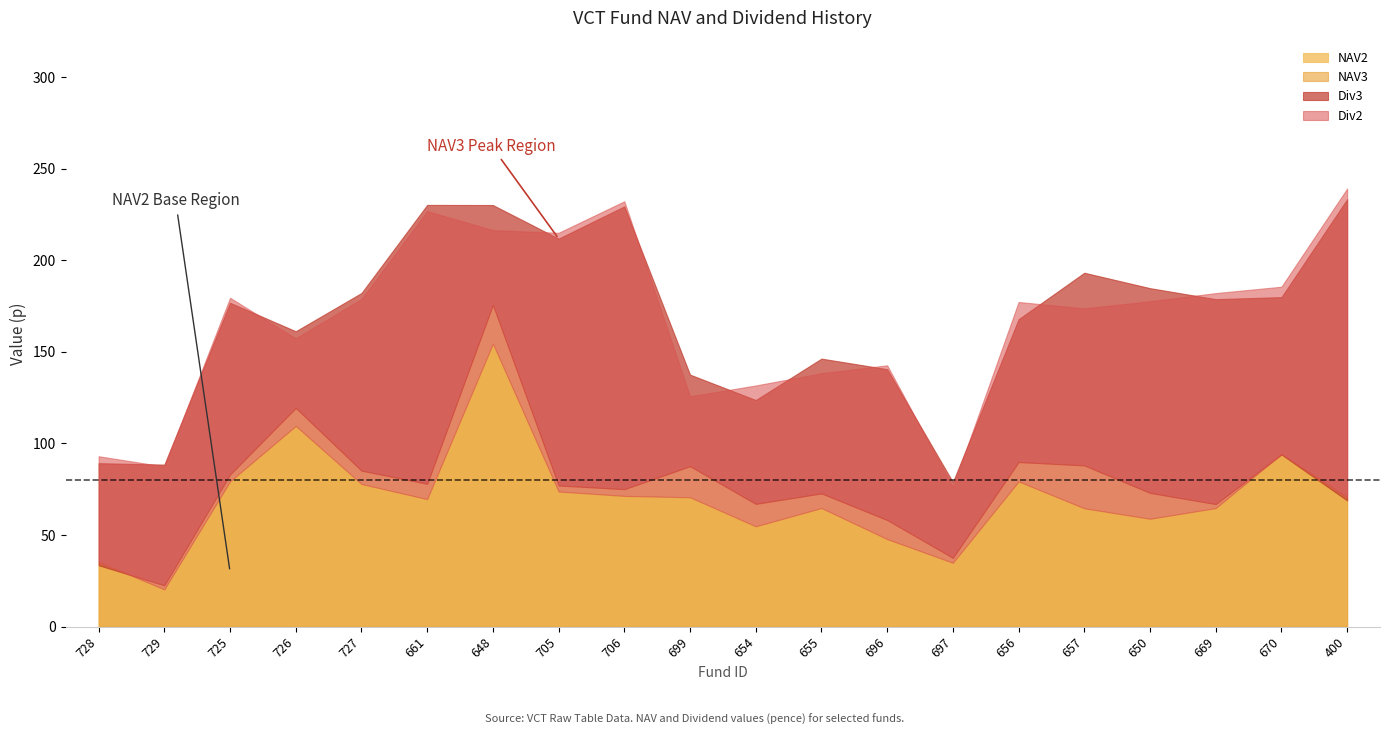

Reading left to right, transcribe all the data shown in this chart.

NAV2: 35.3	20.3	79.3	109.5	77.8	69.6	154.5	73.7	71.3	70.6	54.7	64.7	47.8	34.8	79.2	64.6	58.9	64.7	94.2	70.7
NAV3: 33.5	22.5	83.0	119.4	85.2	78.0	175.7	77.0	75.0	87.6	67.0	72.7	58.2	37.6	89.8	88.0	73.0	66.9	94.0	68.9
Div2: 57.7	67.1	100.2	47.9	101.0	157.3	62.0	141.3	160.9	55.1	76.9	73.6	94.9	41.4	98.0	109.2	118.8	117.4	91.4	168.5
Div3: 55.7	65.9	93.8	41.9	97.0	152.3	54.5	134.8	154.4	50.0	56.7	73.6	82.4	41.4	78.0	105.2	111.8	111.9	85.9	164.5